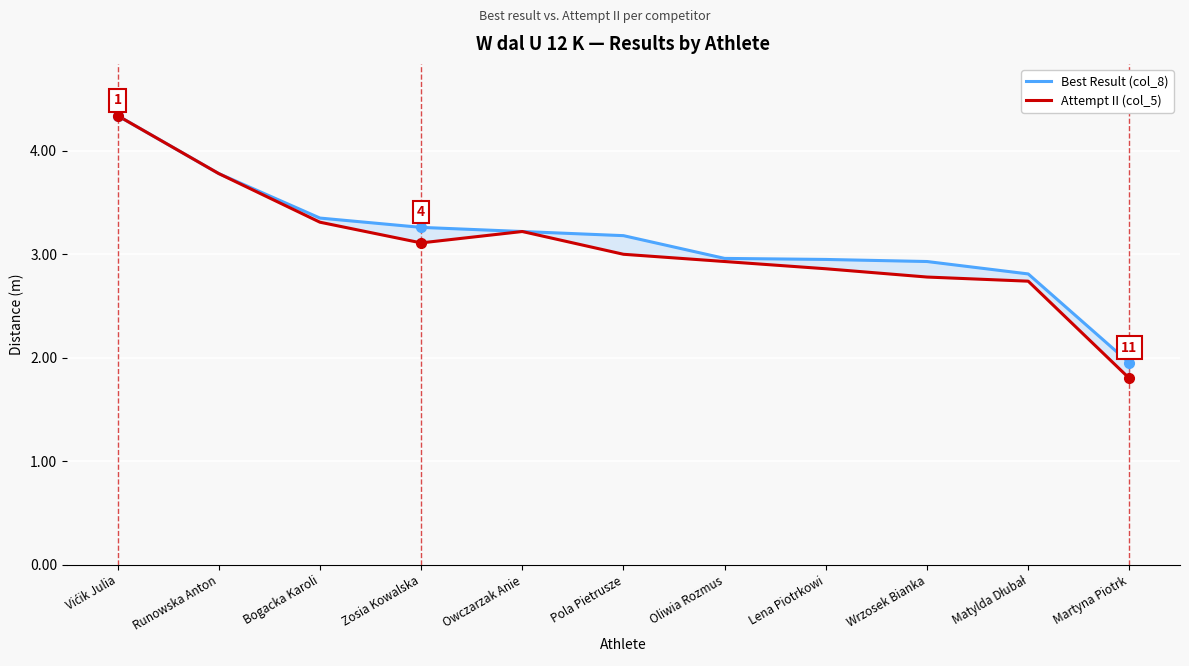

How many lines are shown in the chart?

2